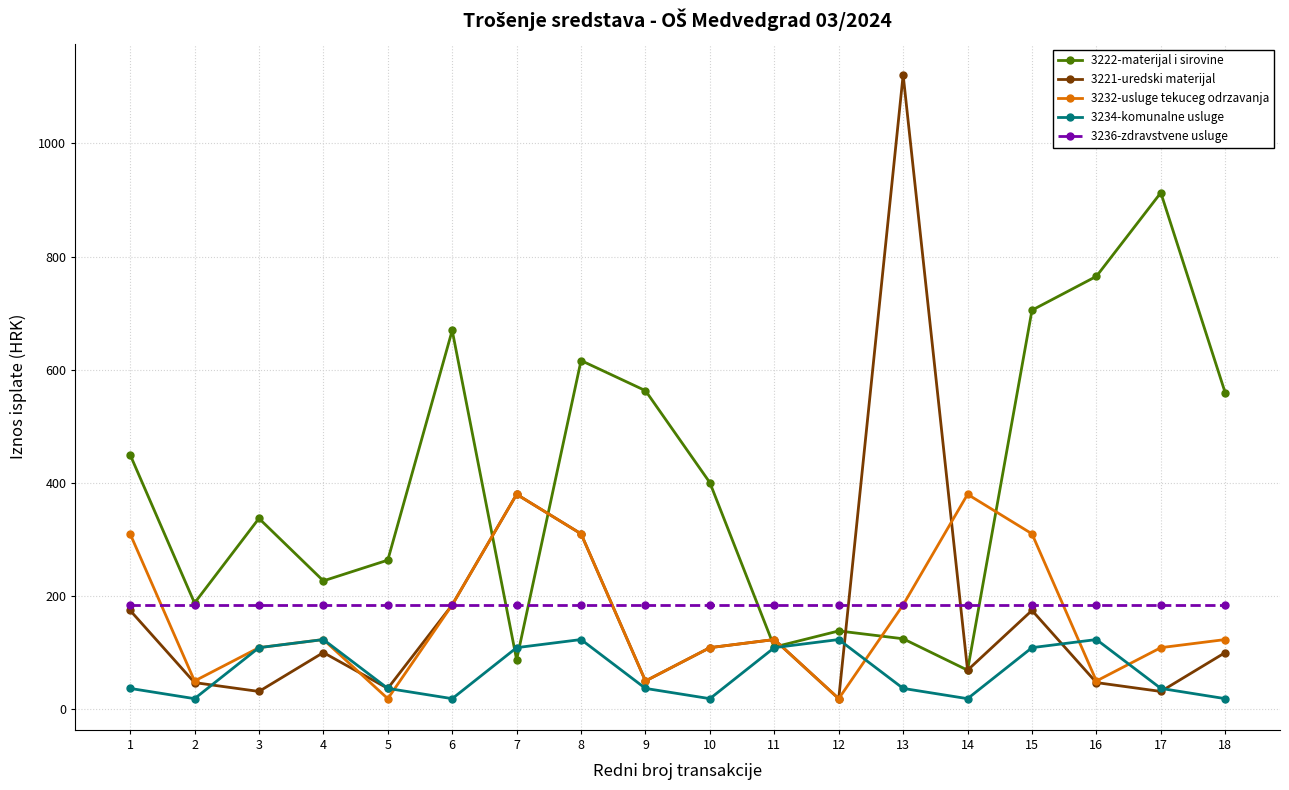

What is the total value across all series at 8?

1542.8